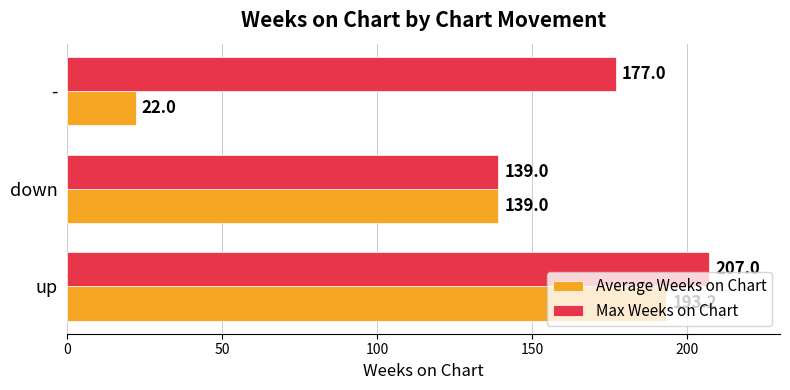

List the series in order of their peak value, lowest first.

Average Weeks on Chart, Max Weeks on Chart